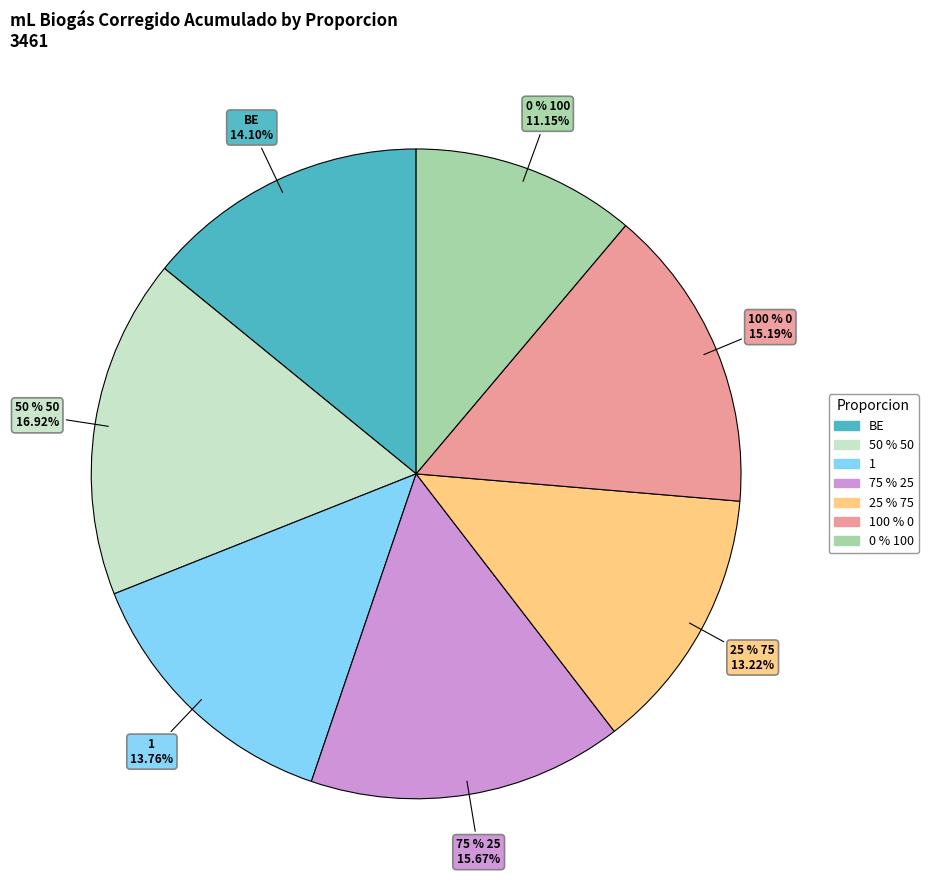

To the nearest percent, what is the difference between the largest and smallest slice percentages?

6%